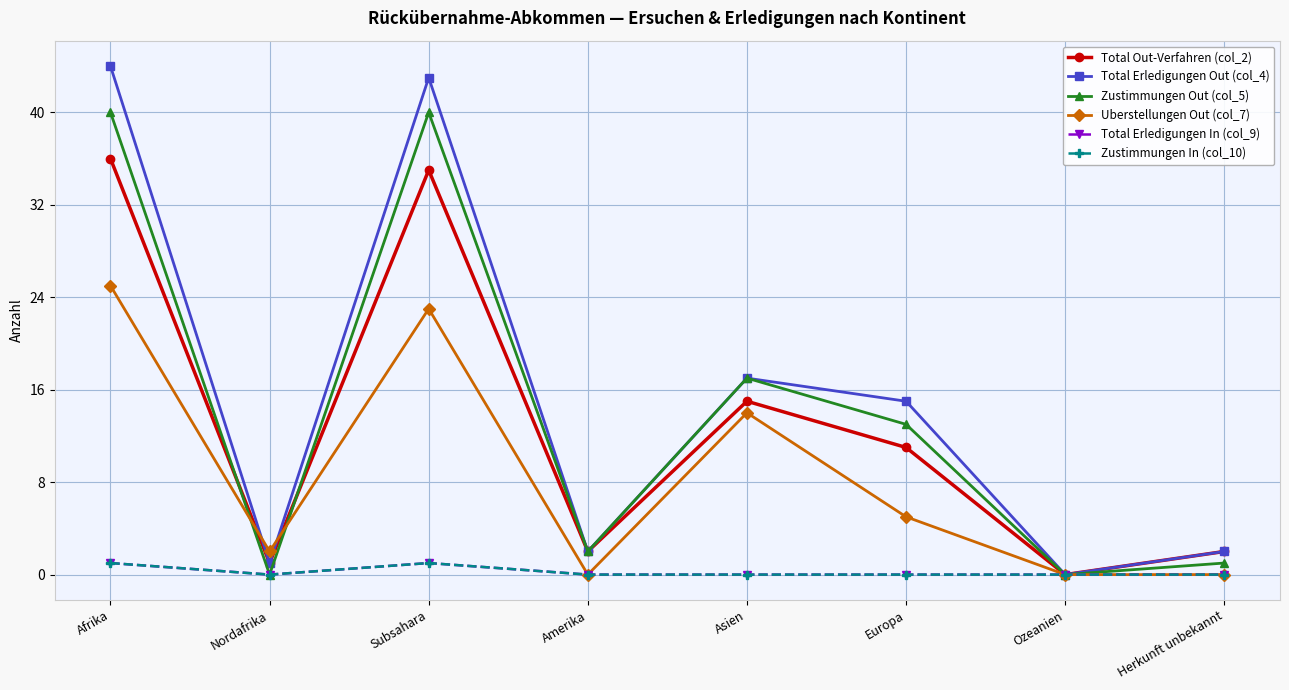

List the series in order of their peak value, highest first.

Total Erledigungen Out (col_4), Zustimmungen Out (col_5), Total Out-Verfahren (col_2), Uberstellungen Out (col_7), Total Erledigungen In (col_9), Zustimmungen In (col_10)